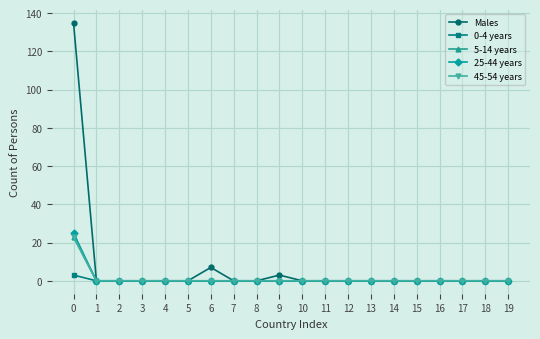

True or false: 45-54 years and Males cross at least once.

False